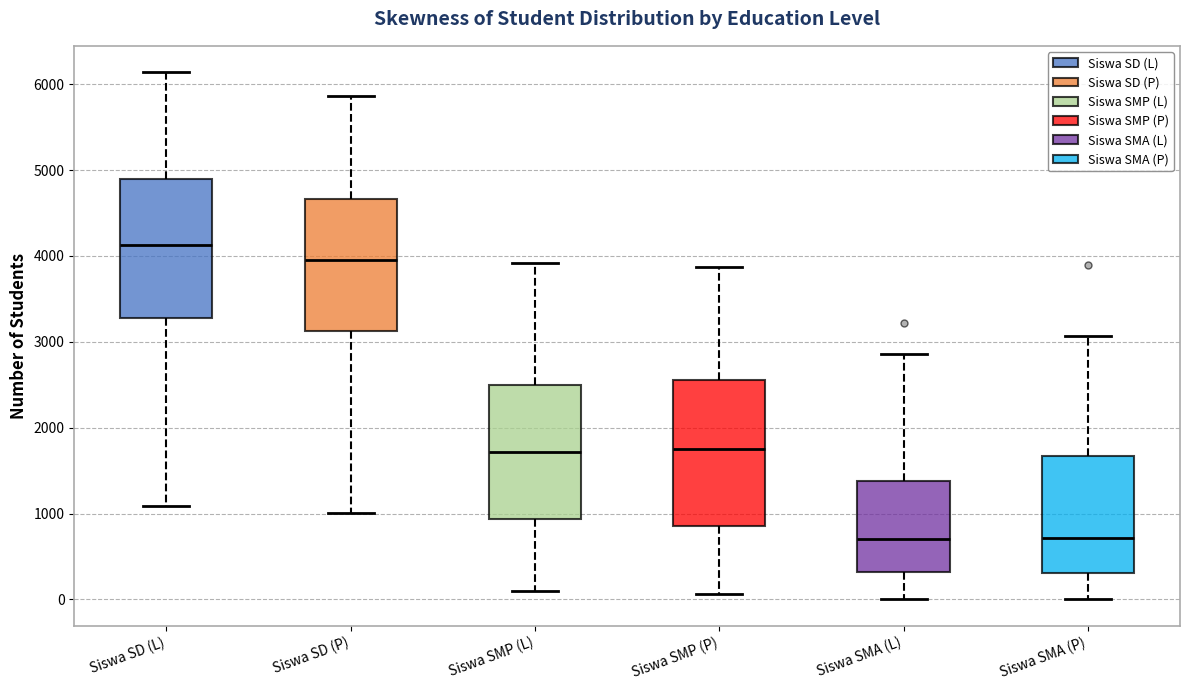

Where does the lower whisker of the box for Siswa SMA (L) end on the y-axis? The values are not printed on the chart, so give them approximately, as read against the axis.

0